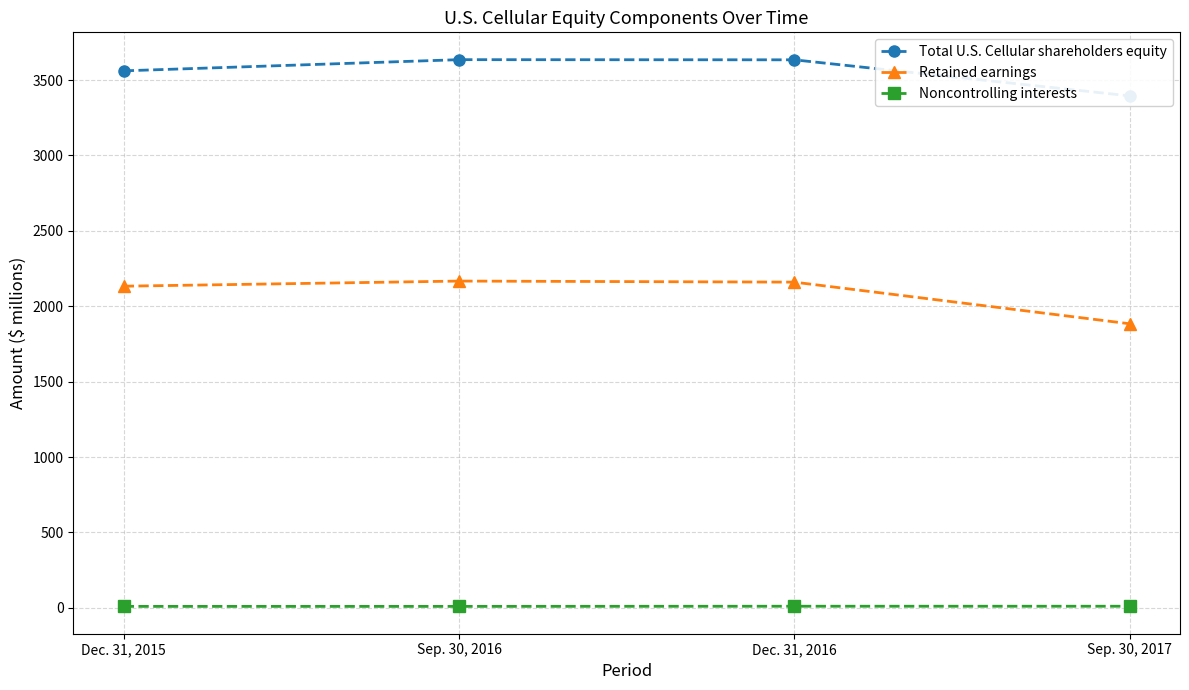

Between Sep. 30, 2016 and Dec. 31, 2016, which is larger?

Sep. 30, 2016